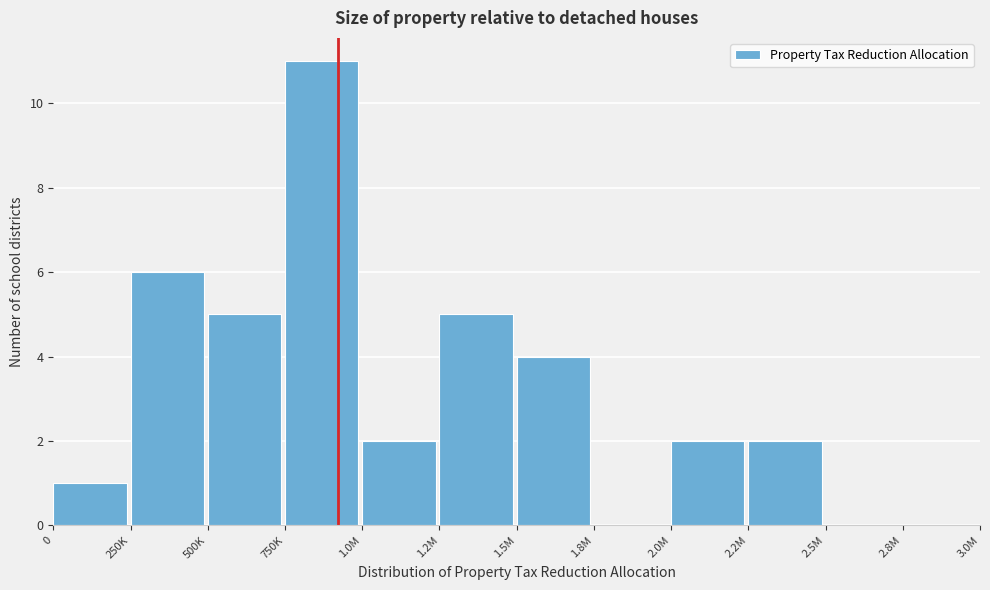

Reading right to left, what are all the values shown in this chart?

2.8M=0	2.5M=0	2.2M=2	2.0M=2	1.8M=0	1.5M=4	1.2M=5	1.0M=2	750K=11	500K=5	250K=6	0=1